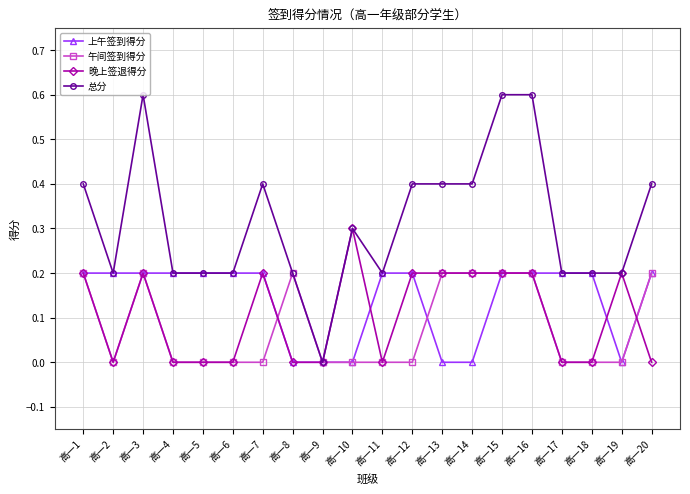

The value of 晚上签退得分 at 高一16 is 0.4. True or false?

False